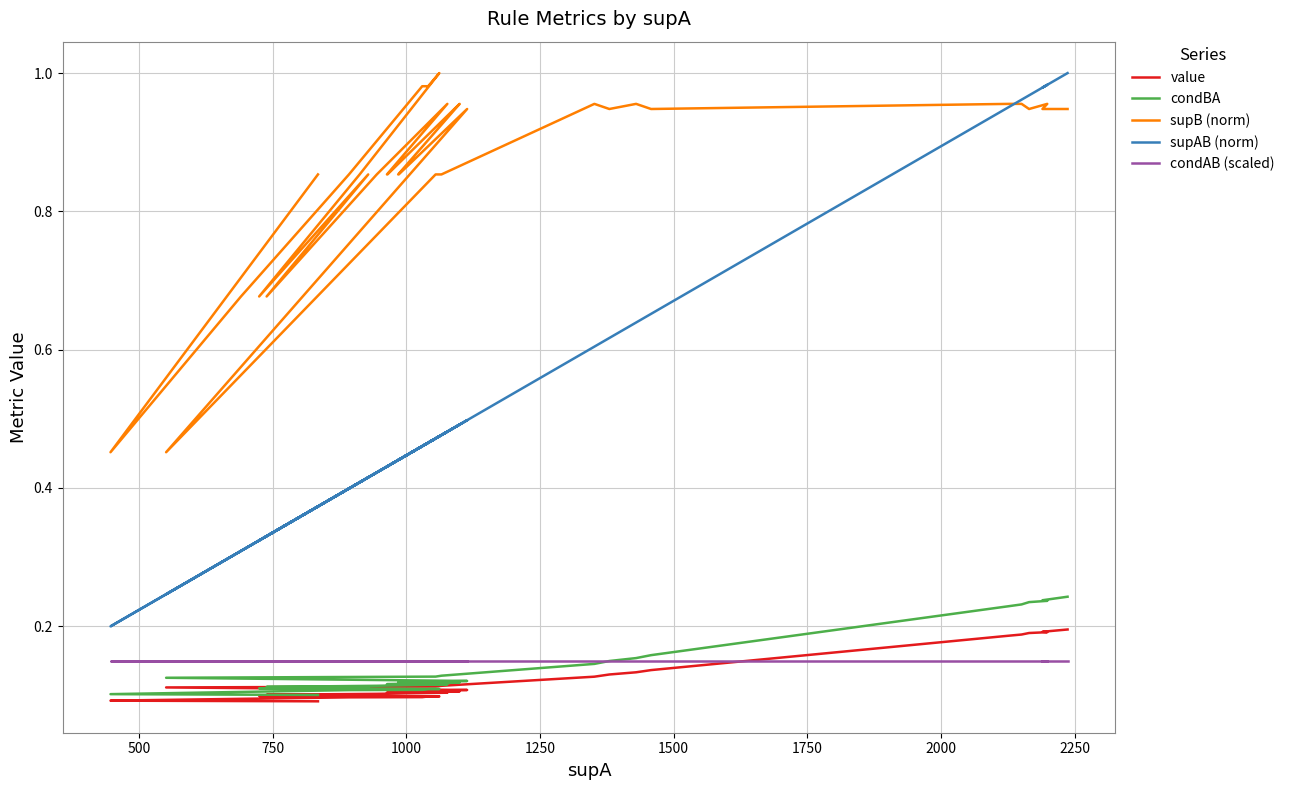

True or false: condAB (scaled) and supB (norm) intersect in this chart.

False